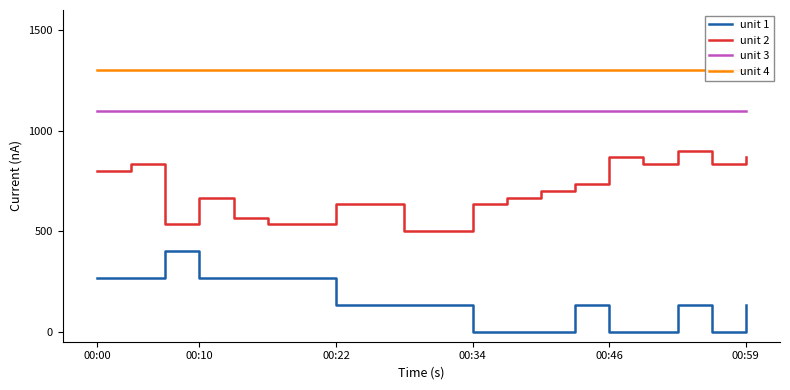

Reading left to right, what are all the values shown in this chart?

unit 1: 266.7	266.7	400.0	266.7	266.7	266.7	266.7	133.3	133.3	133.3	133.3	0.0	0.0	0.0	133.3	0.0	0.0	133.3	0.0	133.3
unit 2: 800.0	833.3	533.3	666.7	566.7	533.3	533.3	633.3	633.3	500.0	500.0	633.3	666.7	700.0	733.3	866.7	833.3	900.0	833.3	866.7
unit 3: 1100.0	1100.0	1100.0	1100.0	1100.0	1100.0	1100.0	1100.0	1100.0	1100.0	1100.0	1100.0	1100.0	1100.0	1100.0	1100.0	1100.0	1100.0	1100.0	1100.0
unit 4: 1300.0	1300.0	1300.0	1300.0	1300.0	1300.0	1300.0	1300.0	1300.0	1300.0	1300.0	1300.0	1300.0	1300.0	1300.0	1300.0	1300.0	1300.0	1300.0	1300.0